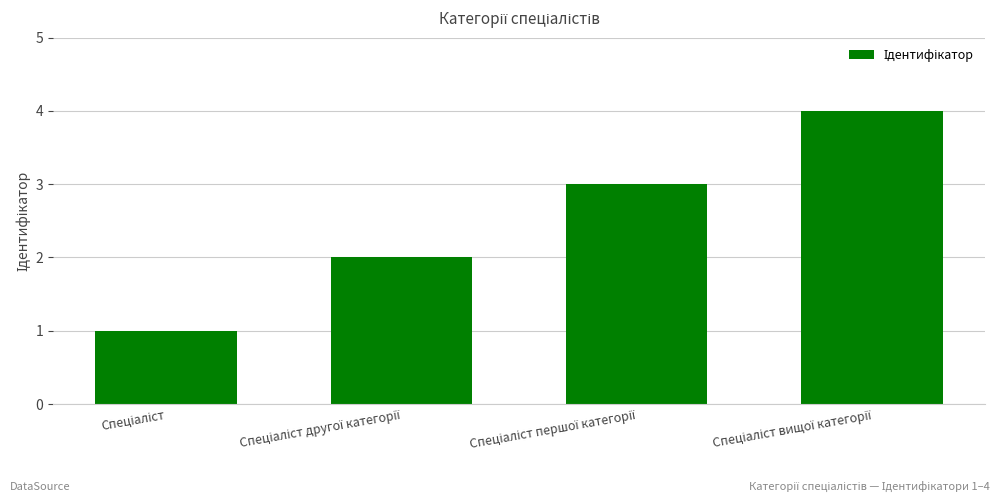

What is the value of the 1st bar from the left?

1